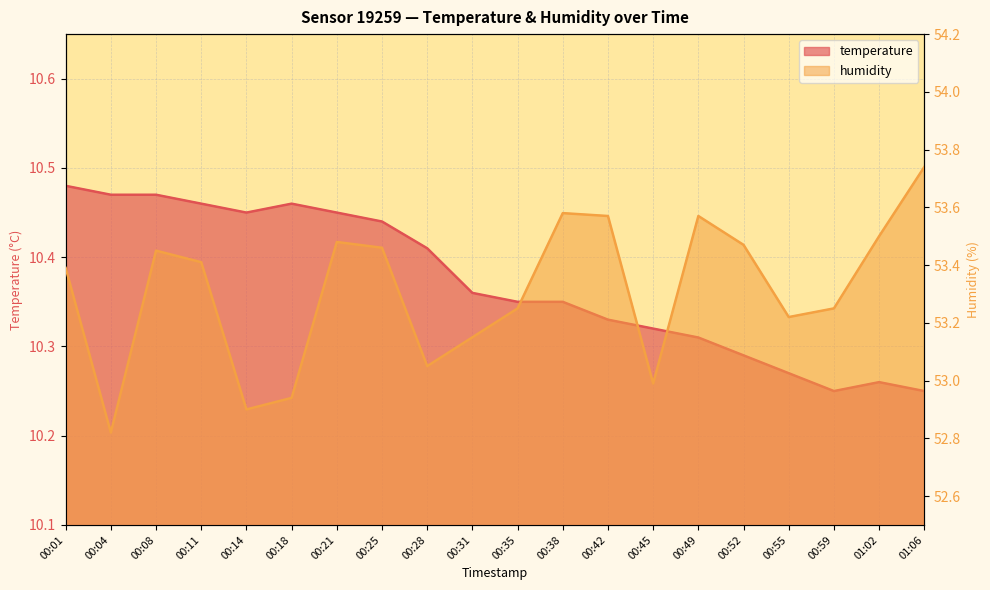

Count the temperature values in the range 10 to 11.

20